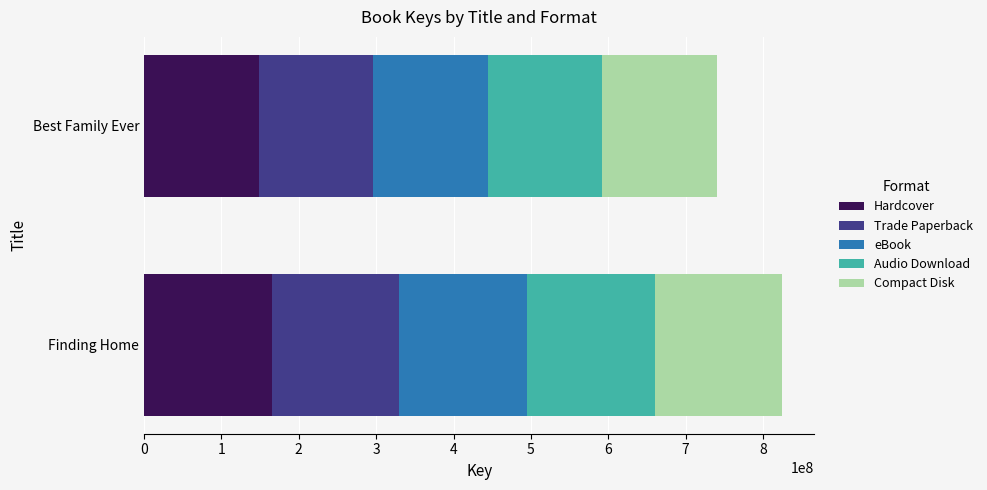

True or false: Hardcover has a value of 165000046 at Finding Home.

True